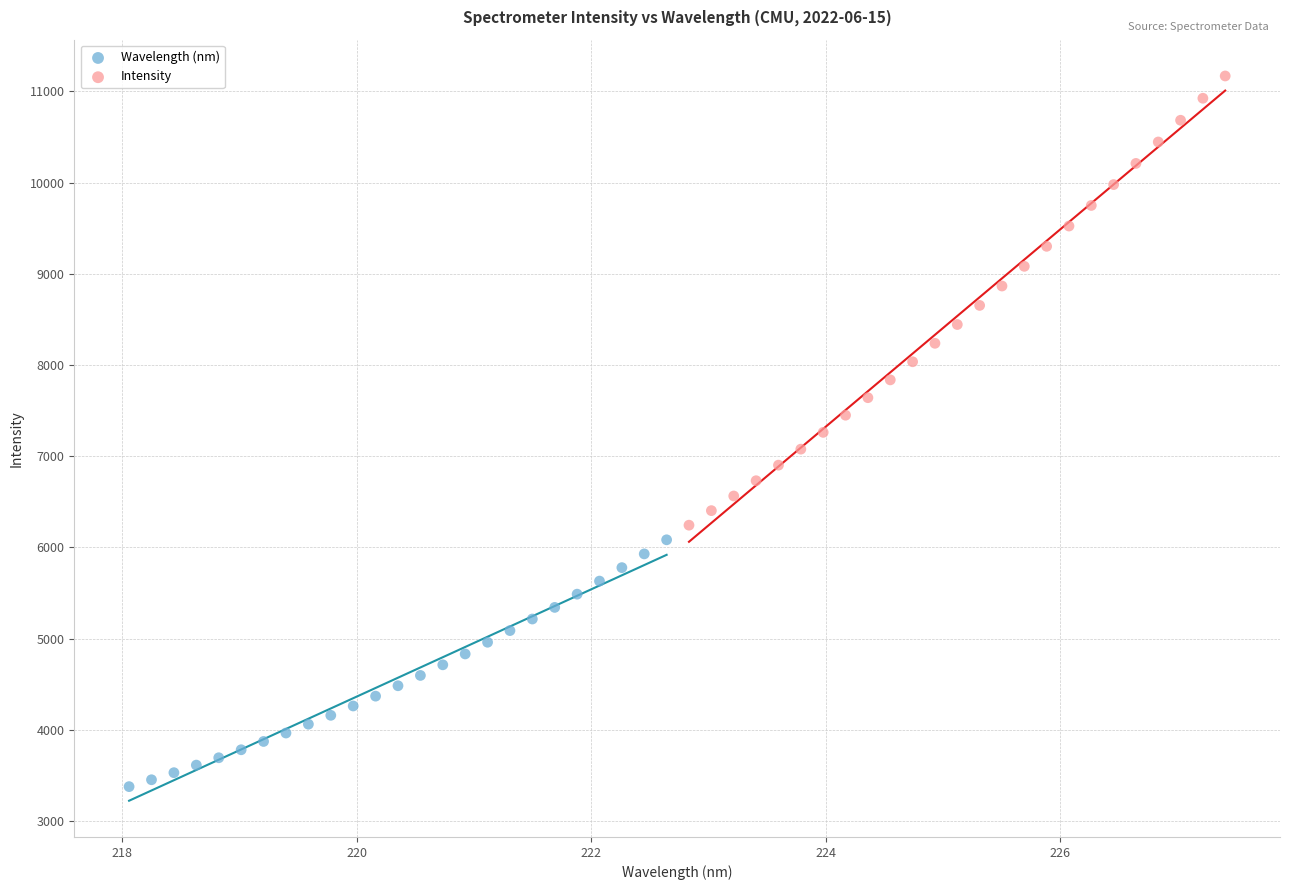

Which series has the largest Y range (max minus min)?

Intensity